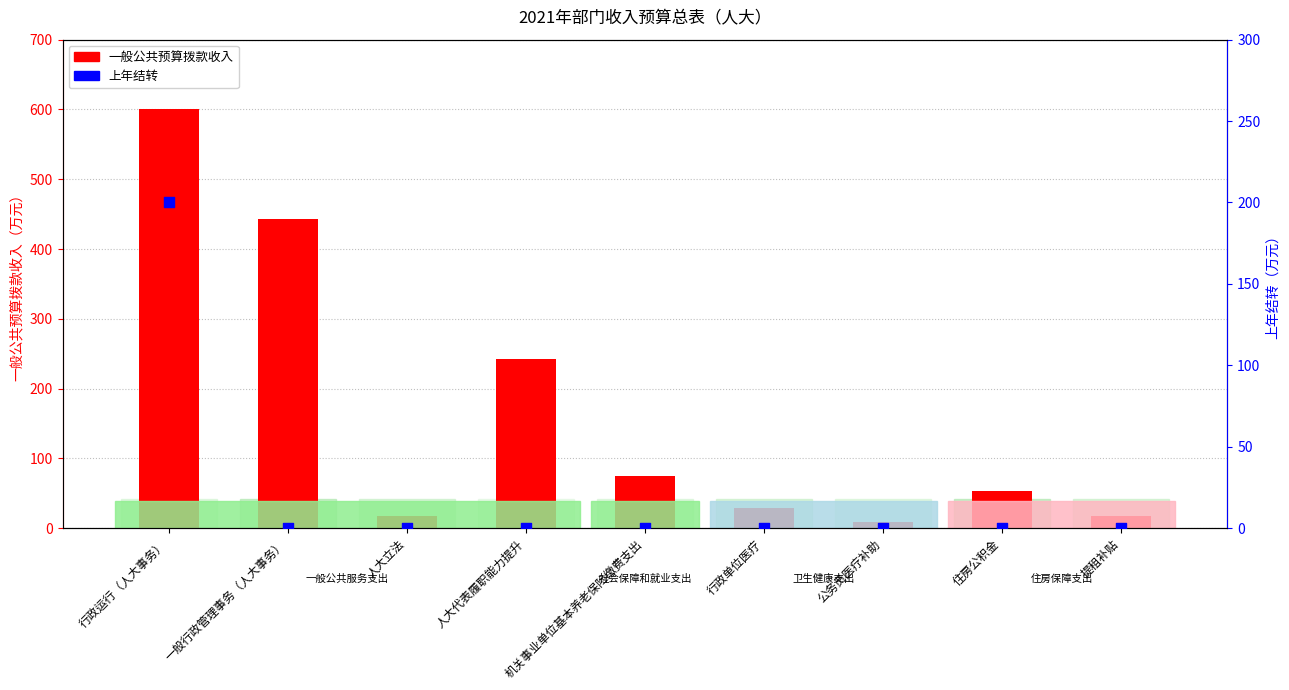

Which series has the largest total across all categories?

一般公共预算拨款收入